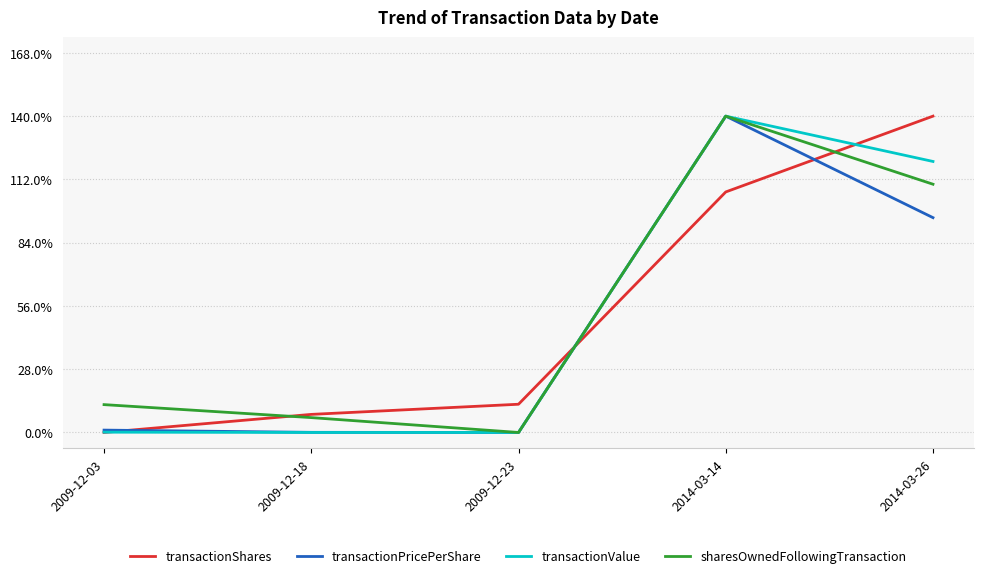

Reading left to right, list all the values displayed in this chart.

transactionShares: 2009-12-03=0.0	2009-12-18=0.1	2009-12-23=0.1	2014-03-14=0.8	2014-03-26=1.0
transactionPricePerShare: 2009-12-03=0.0	2009-12-18=0.0	2009-12-23=0.0	2014-03-14=1.0	2014-03-26=0.7
transactionValue: 2009-12-03=0.0	2009-12-18=0.0	2009-12-23=0.0	2014-03-14=1.0	2014-03-26=0.9
sharesOwnedFollowingTransaction: 2009-12-03=0.1	2009-12-18=0.0	2009-12-23=0.0	2014-03-14=1.0	2014-03-26=0.8